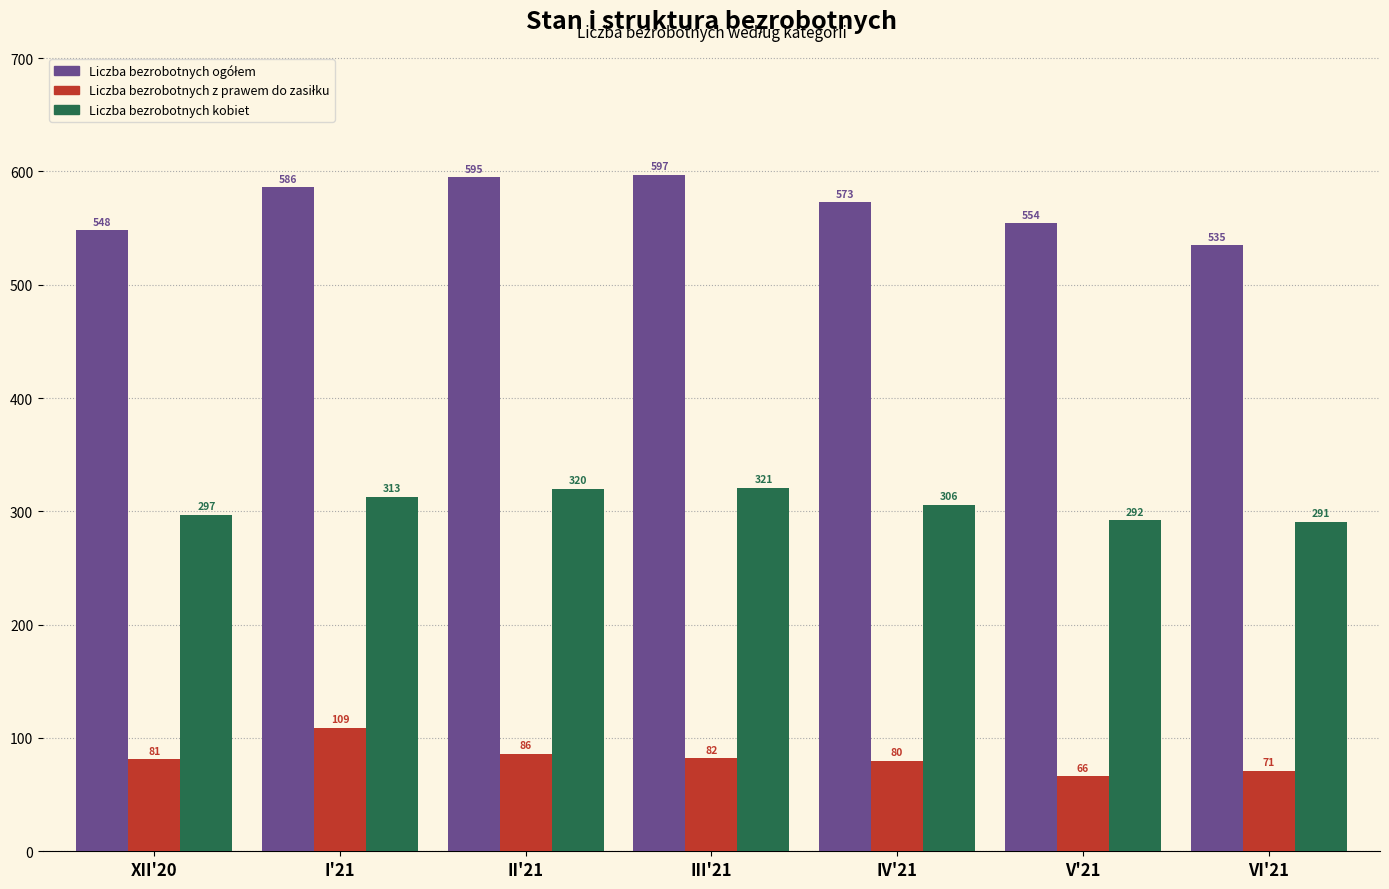

What is the difference between the highest and lowest values at II'21?

509